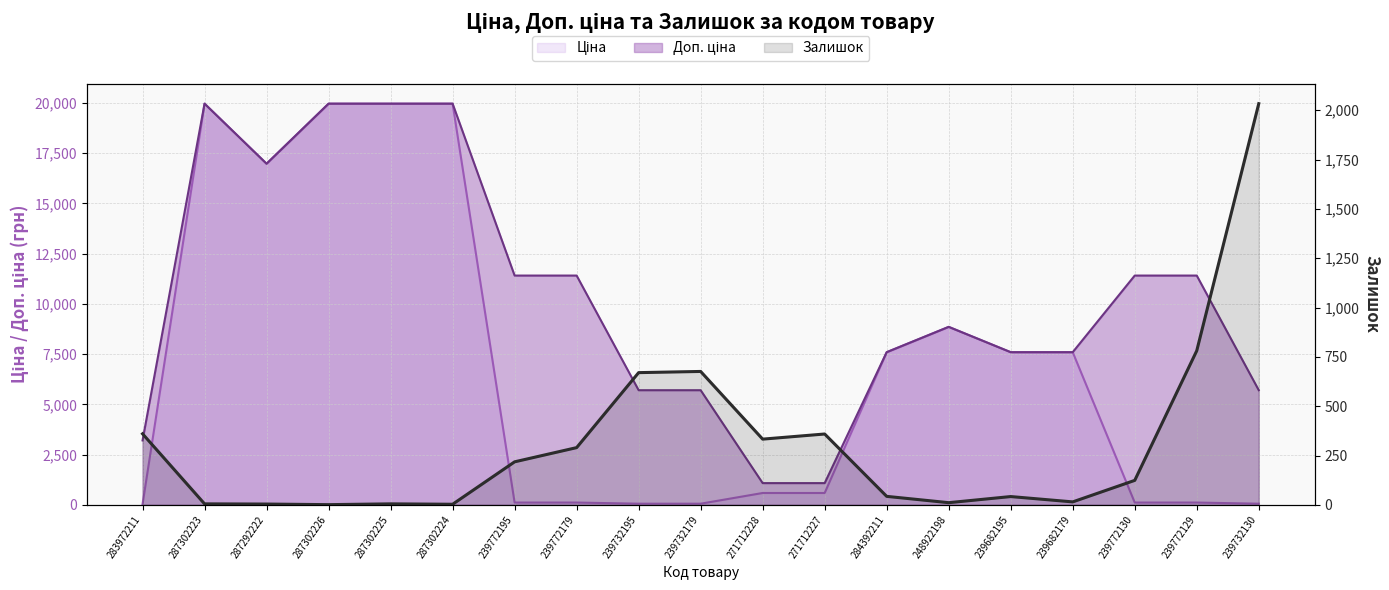

Count the number of categories in the chart.

19